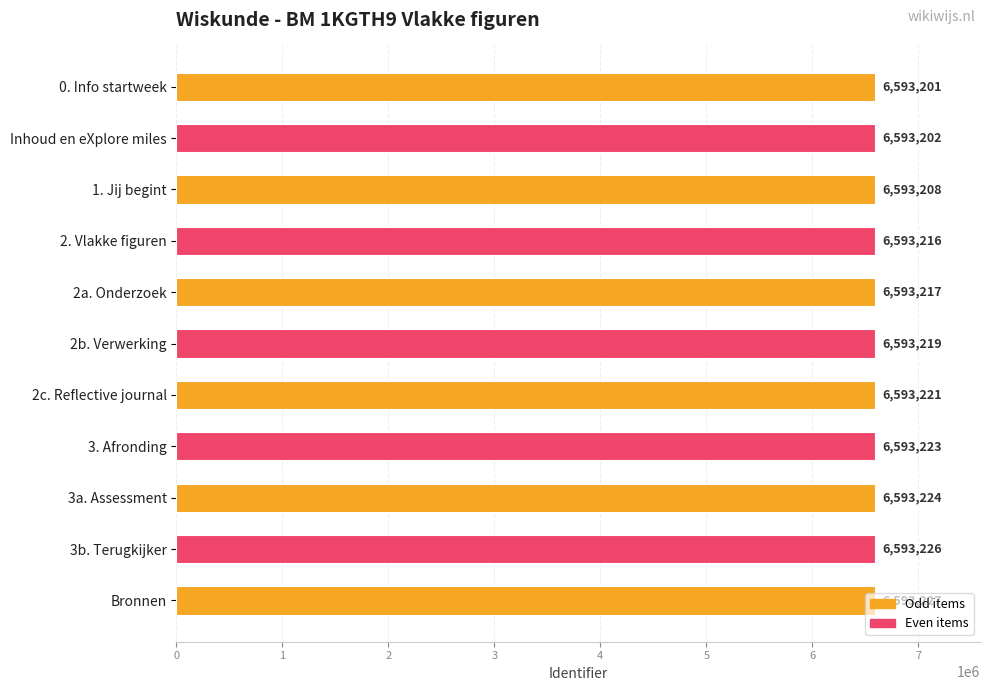

At which category does the chart reach its peak across all series?

Bronnen